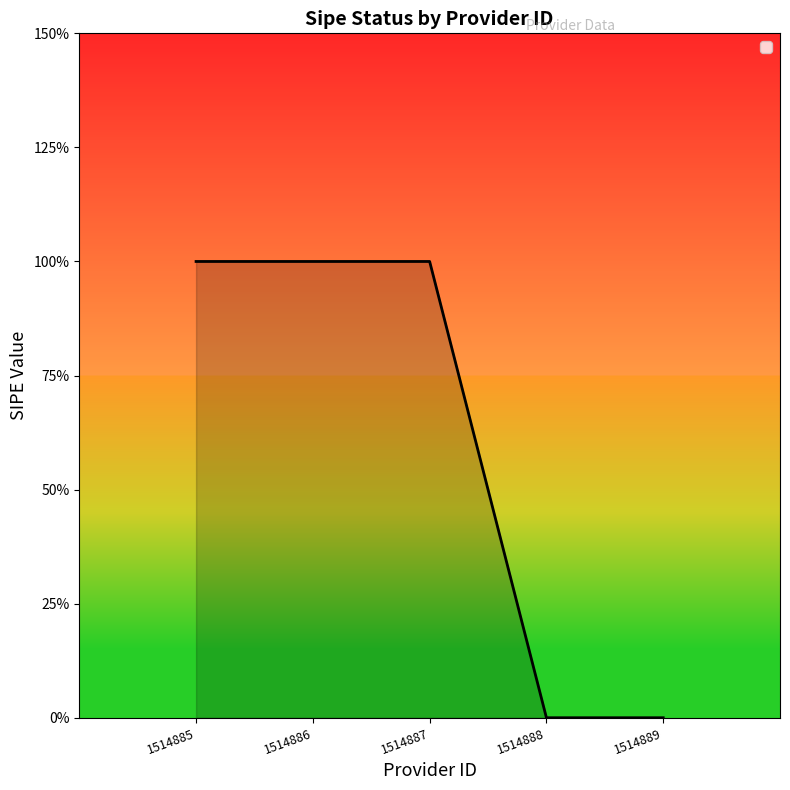

Does the chart have visible grid lines?

No